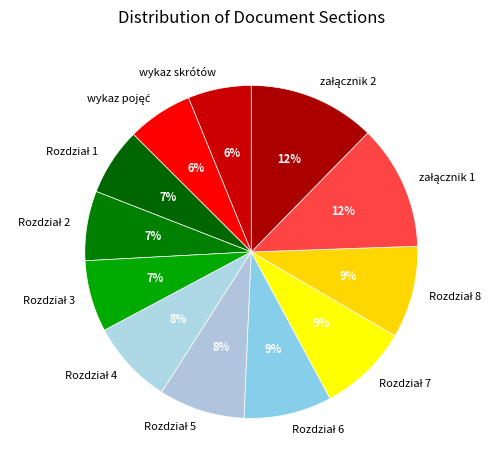

Is it true that wykaz skrótów is 15% of the pie?

False